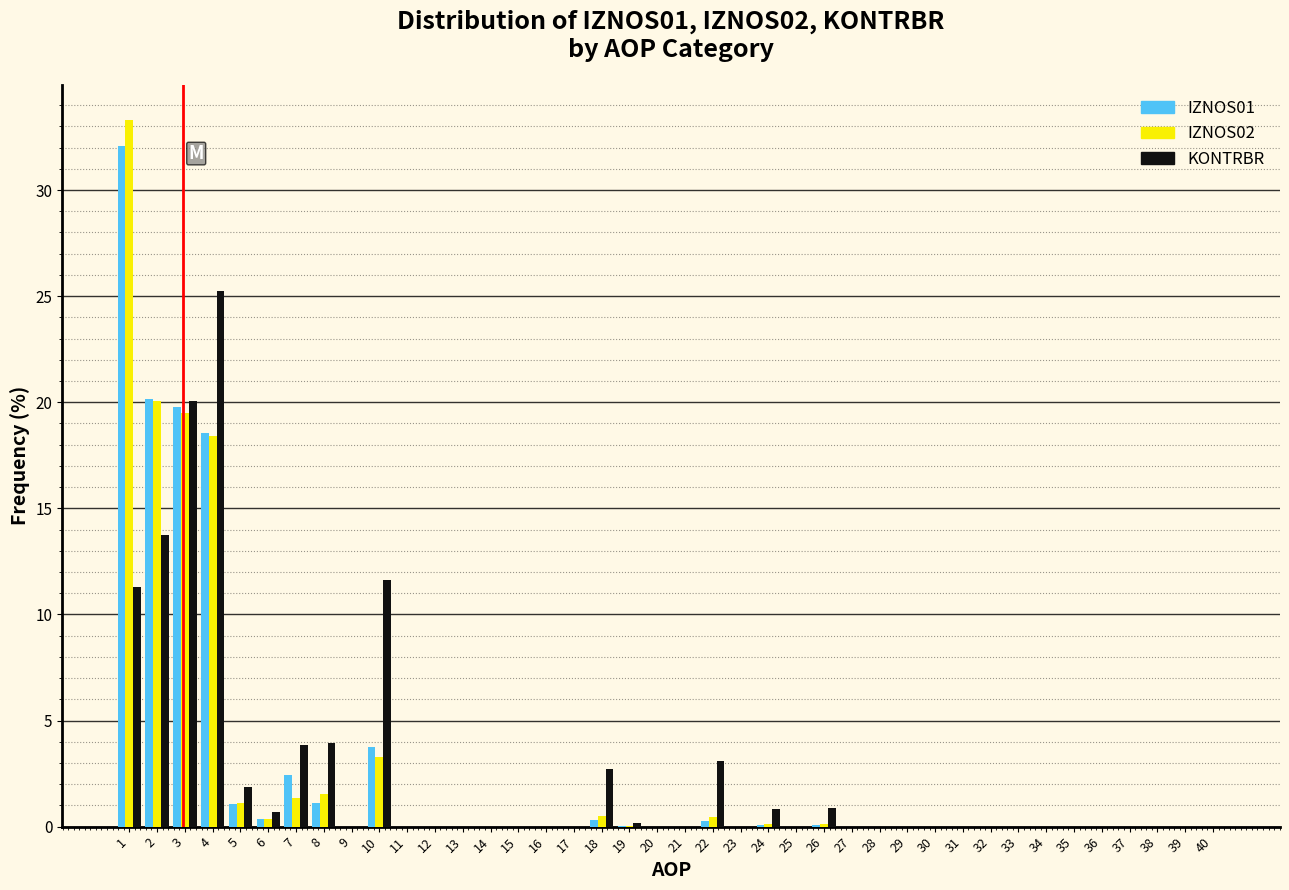

What is the sum of all IZNOS02 values?

100.0